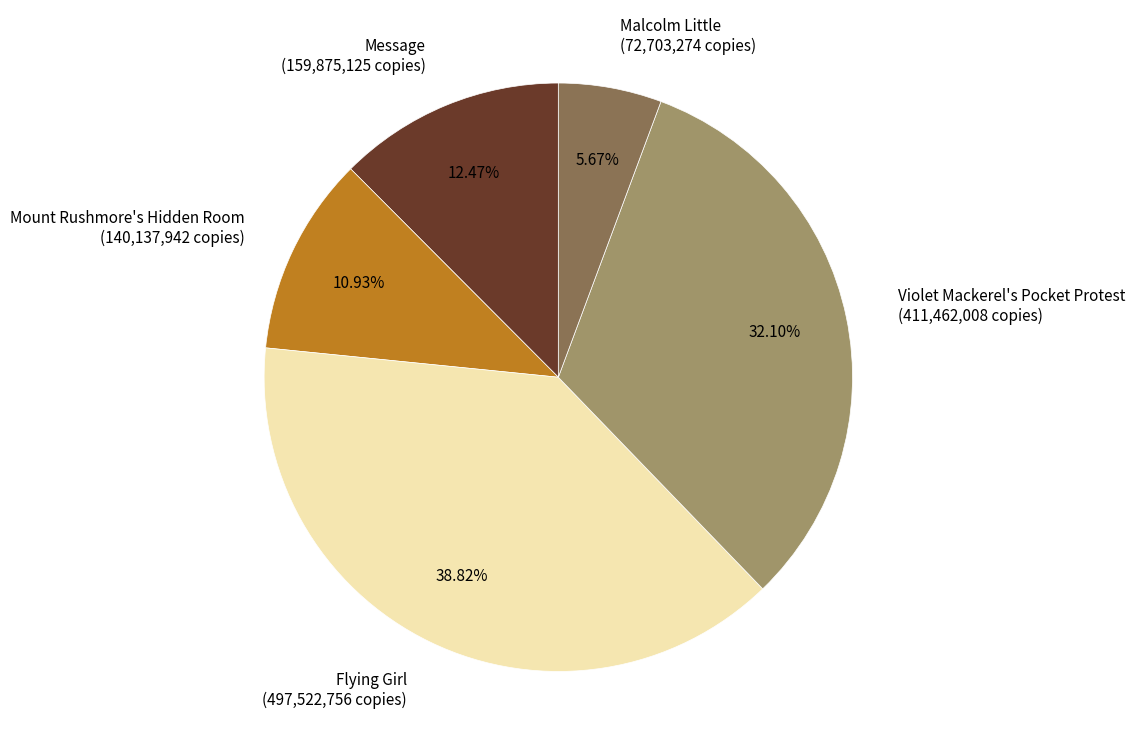

Is Mount Rushmore's Hidden Room the majority of the pie?

No